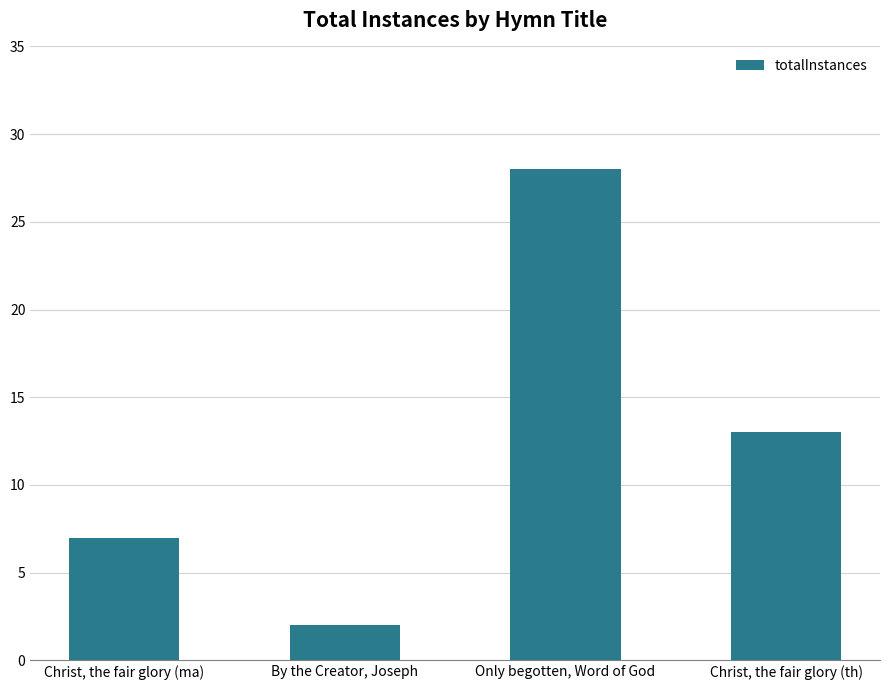

List the labels in order of value, smallest first.

By the Creator, Joseph, Christ, the fair glory (ma), Christ, the fair glory (th), Only begotten, Word of God